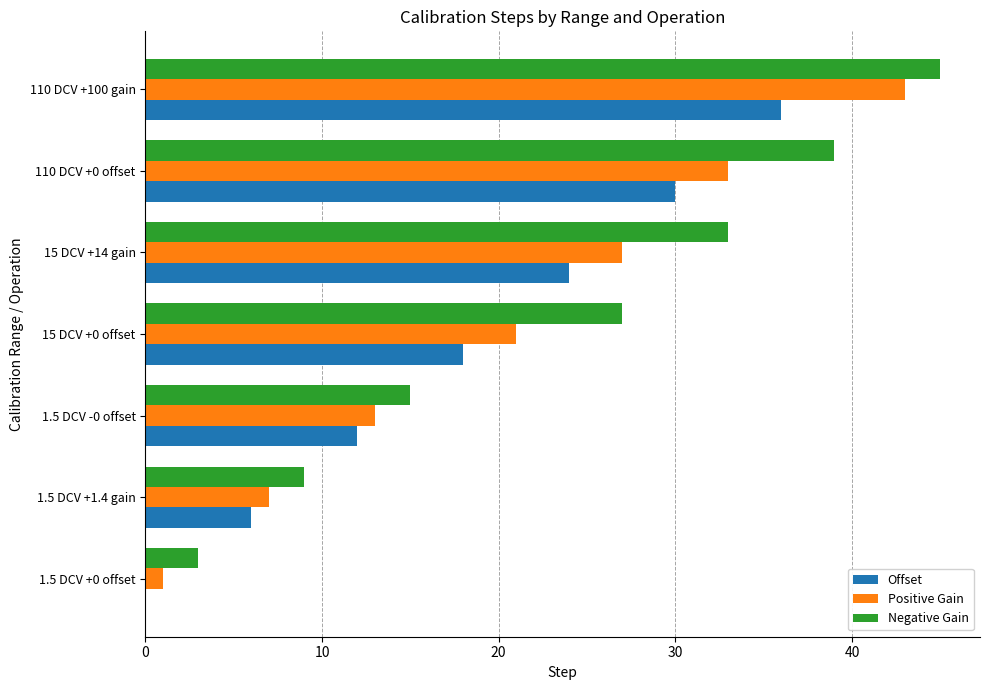

How many Offset values are between 6 and 30?

5